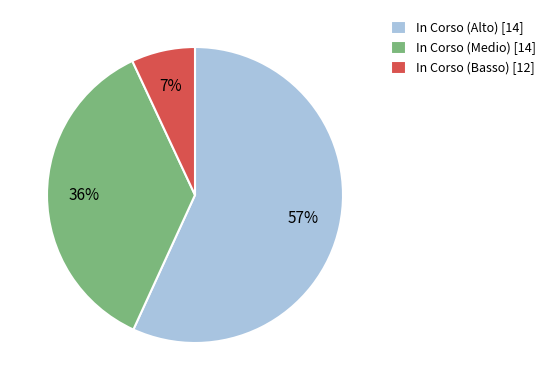

Which category has the smallest portion of the pie?

In Corso (Basso) [12]